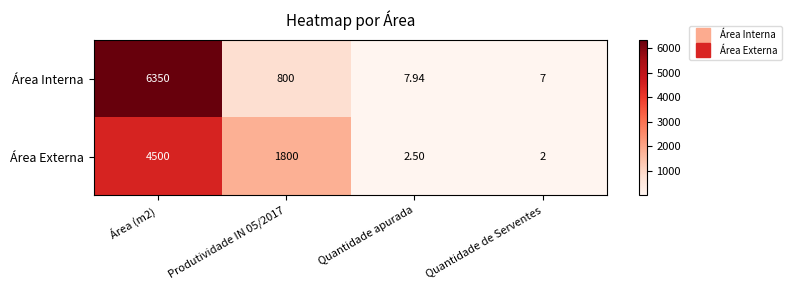

Which series has the largest range (max minus min)?

Área Interna